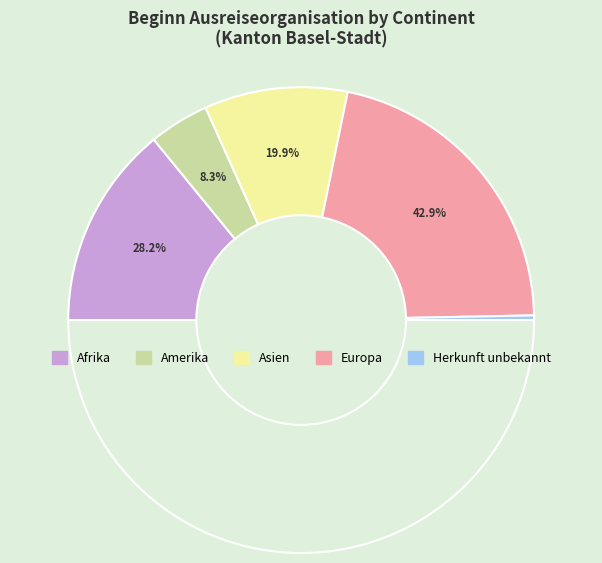

Do Herkunft unbekannt and Afrika together represent more than half of the pie?

No